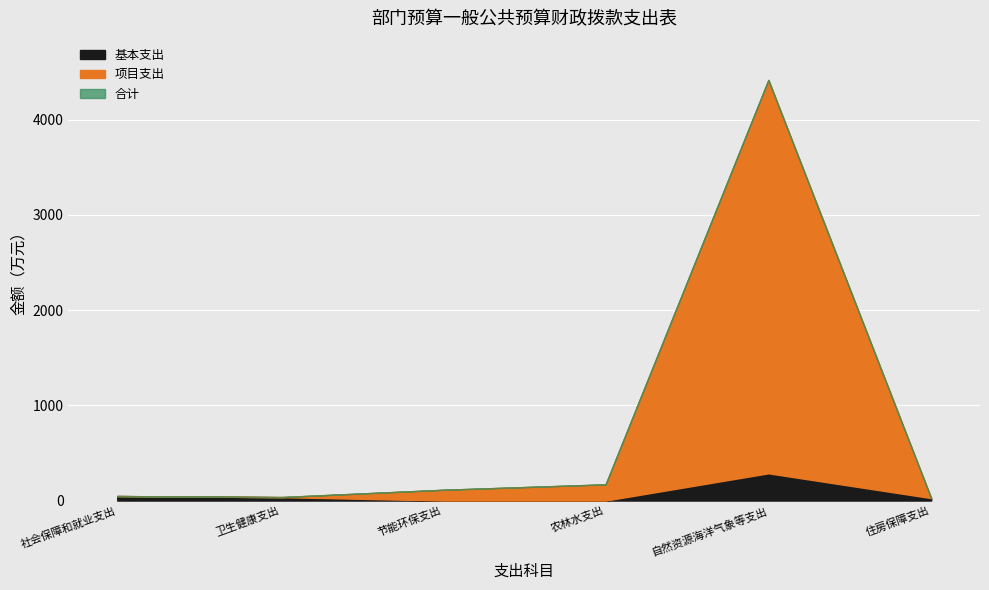

Which category has the highest value in the 基本支出 series?

自然资源海洋气象等支出